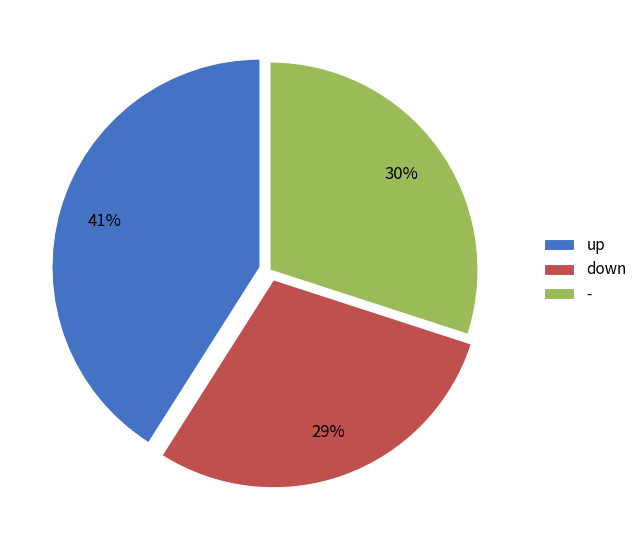

To the nearest percent, what is the average slice percentage?

33%